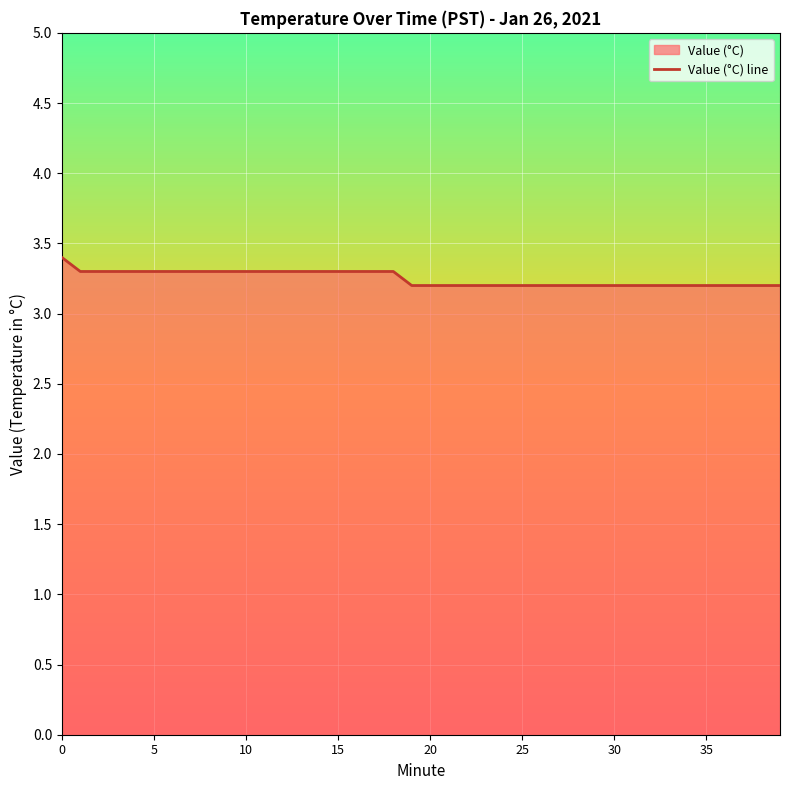

Which category has the lowest value across all series?

19